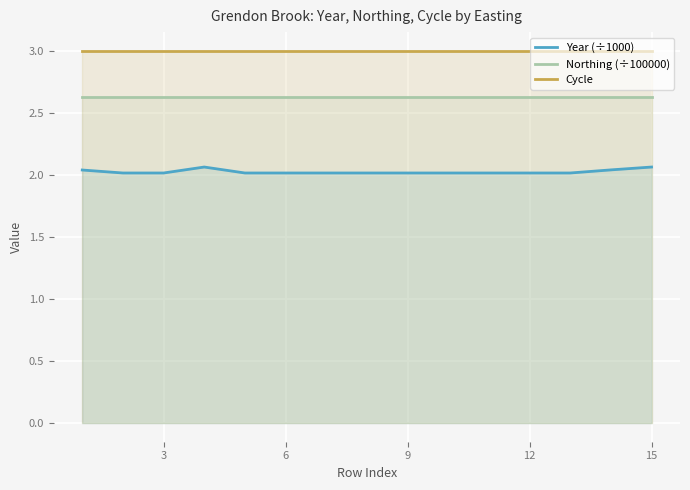

What is the value of the Year (÷1000) point at the 14th from the left?

2.0